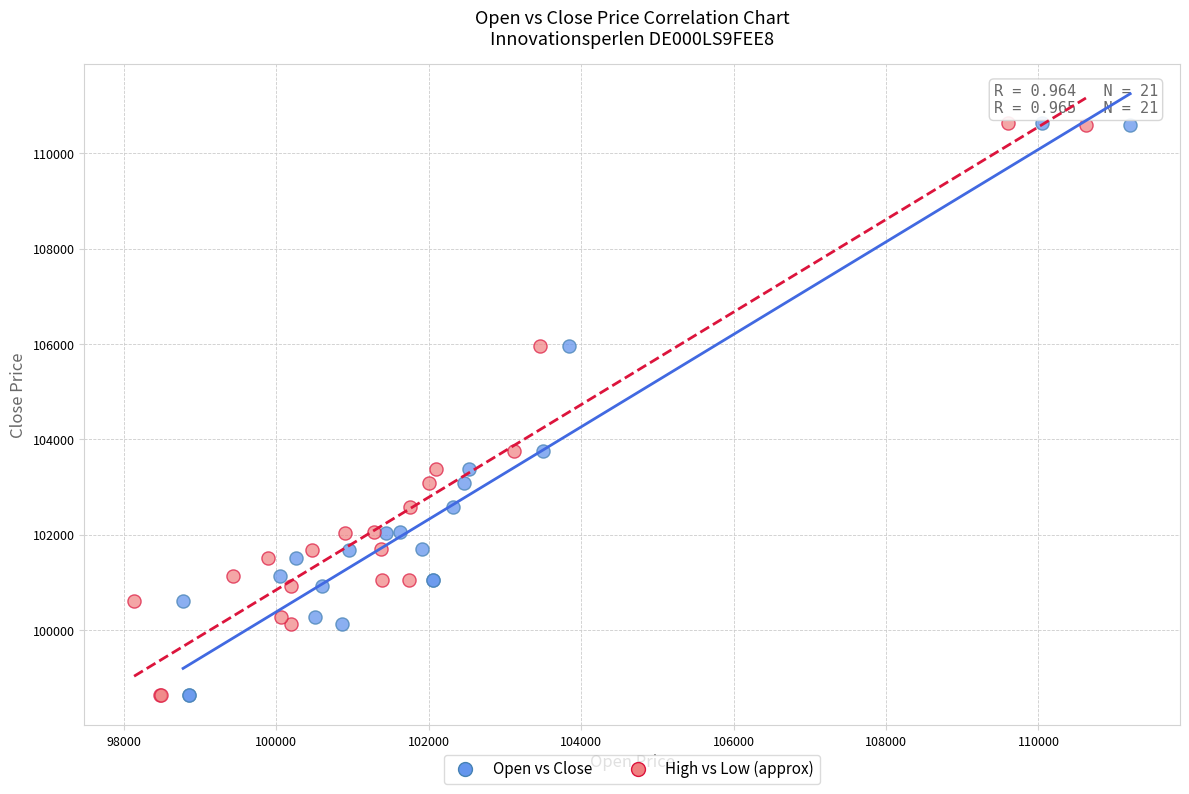

What are all the series names shown in the legend?

Open vs Close, High vs Low (approx)